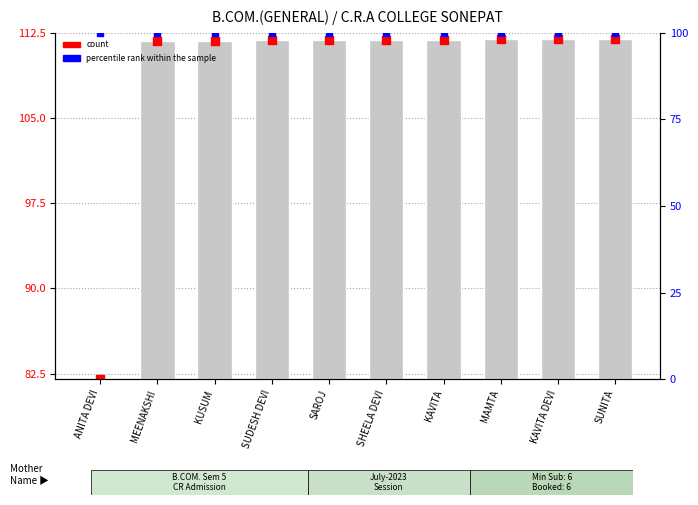

Which series has the largest total across all categories?

count